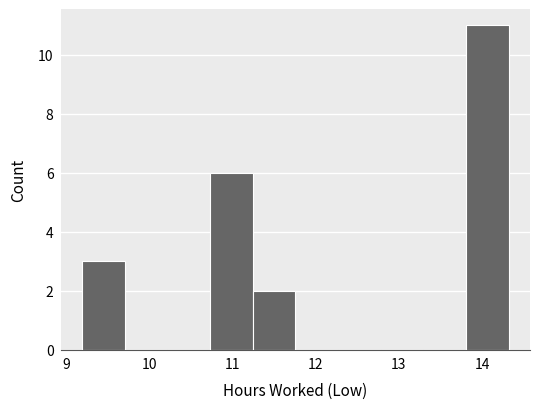

Over which range of the x-axis is the bar tallest?

13.8 to 14.3